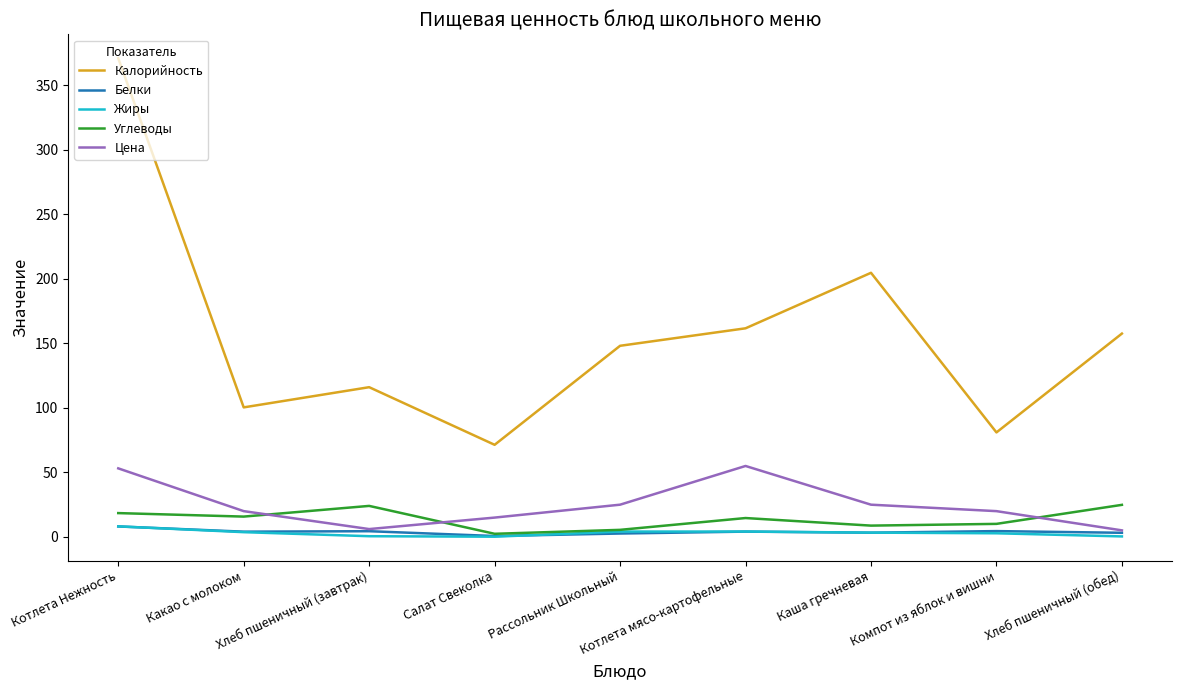

Which series has the largest total across all categories?

Калорийность